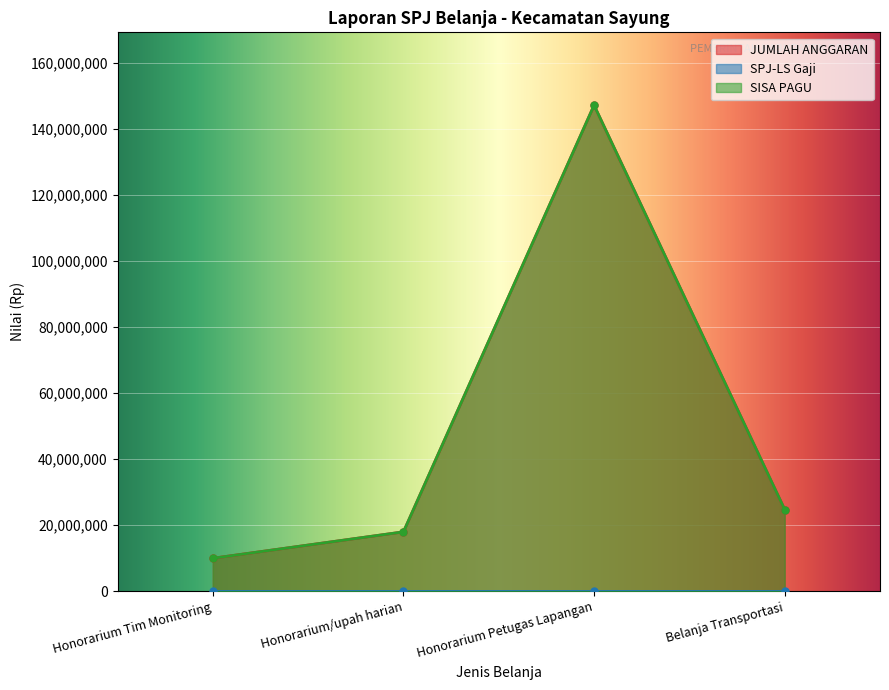

What is the label of the 4th point from the left?

Belanja Transportasi